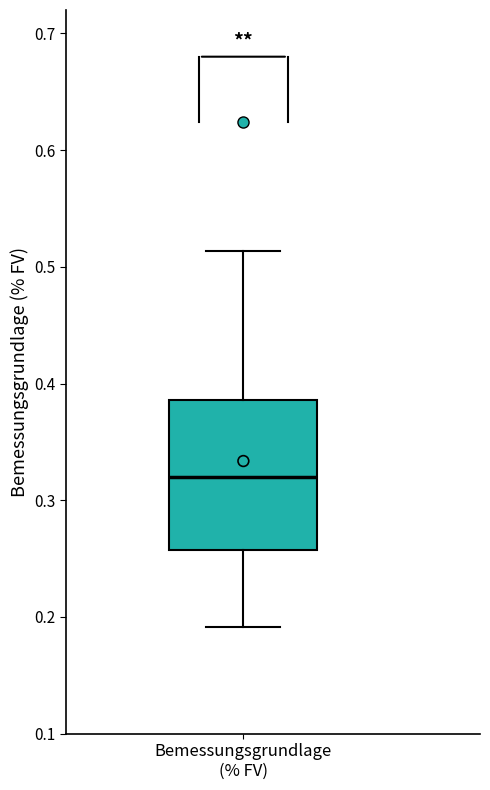

Transcribe this box plot: give where the median line is, the range the box spans, and where the two whiskers end, as read against the y-axis. The values are not printed on the chart, so give them approximately, as read against the axis.

median 0.32, box 0.26 to 0.39, whiskers 0.19 to 0.51